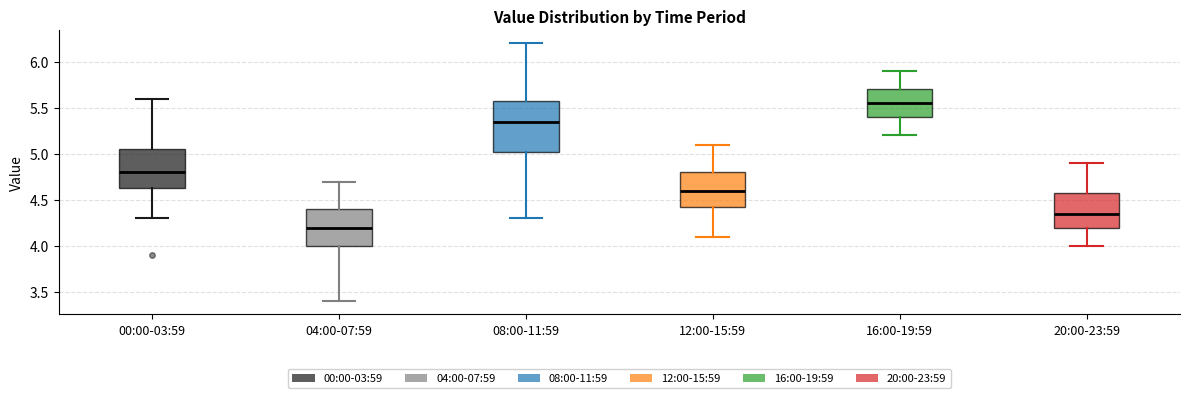

Comparing the boxes themselves (not the whiskers), which one is the tallest?

08:00-11:59